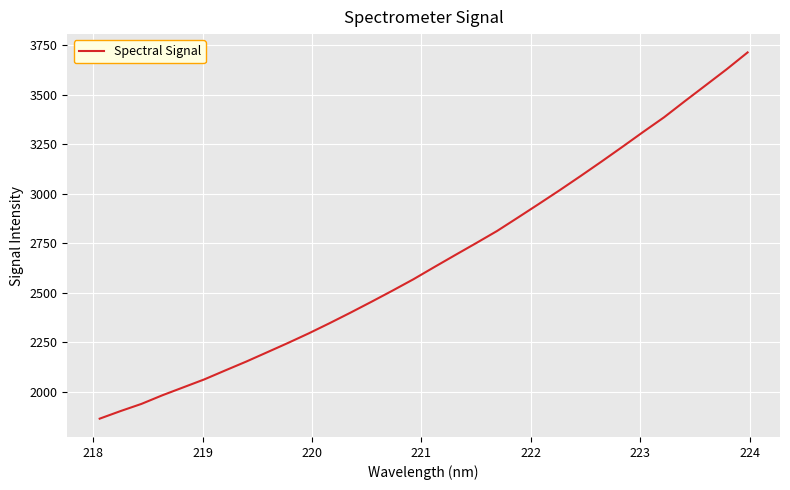

What is the maximum value shown in the chart?

3713.4